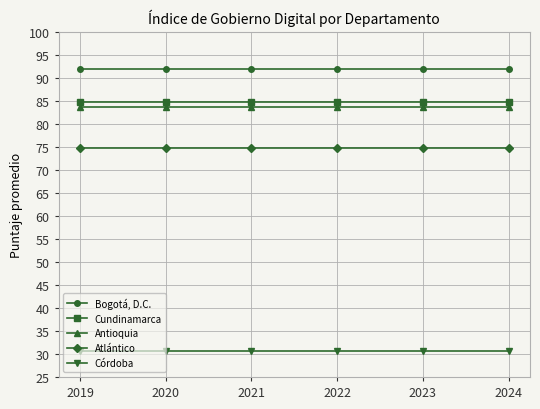

At how many categories does at least one series exceed 88?

6